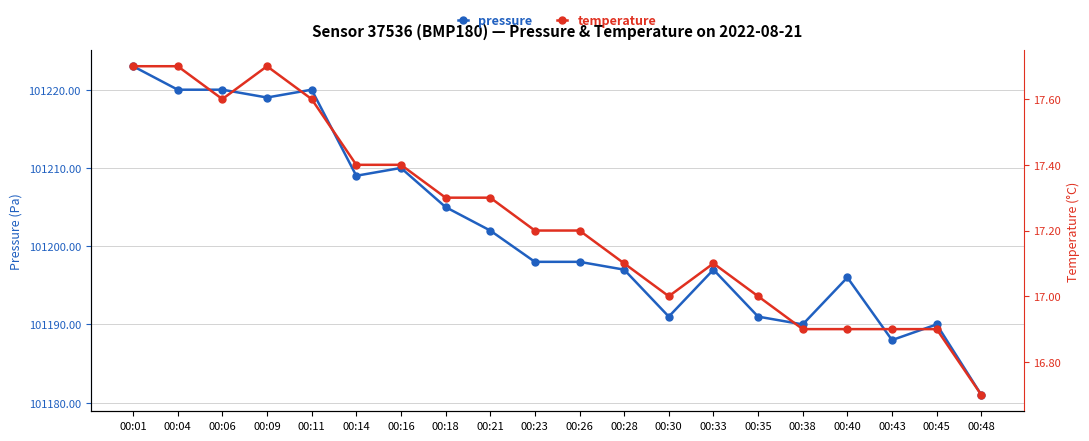

At which category does pressure reach its first local peak?

00:11